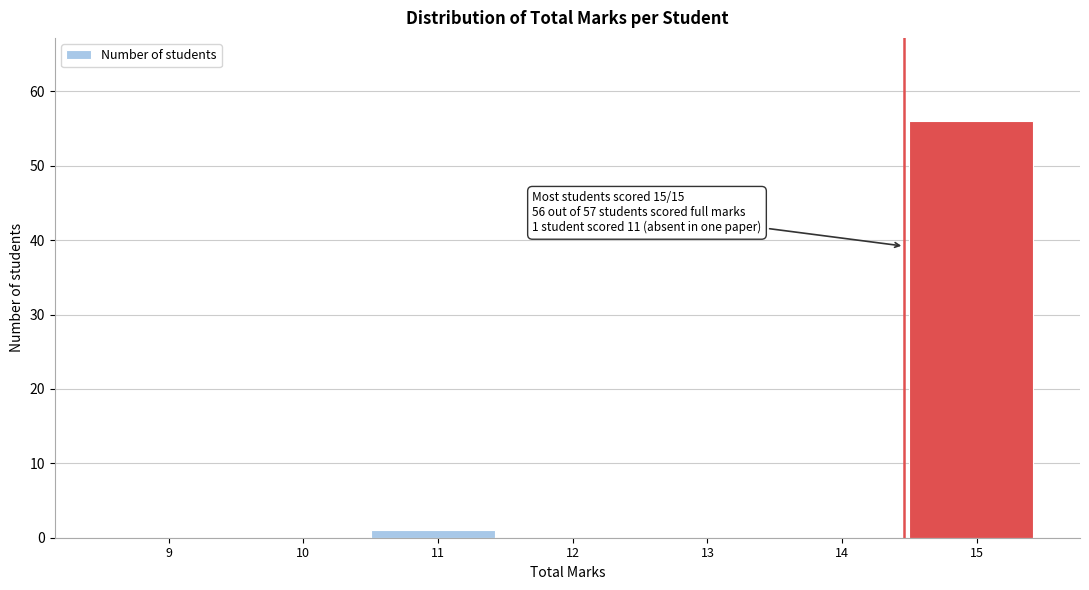

Reading right to left, extract all data points from this chart.

15=56	14=0	13=0	12=0	11=1	10=0	9=0